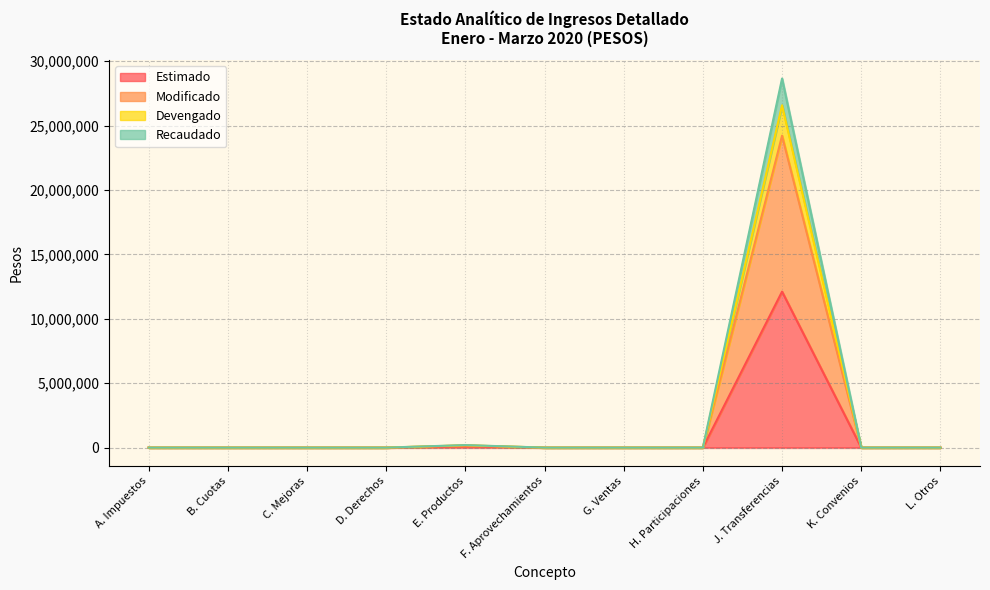

List the labels in order of Devengado value, smallest first.

A. Impuestos, B. Cuotas, C. Mejoras, D. Derechos, F. Aprovechamientos, G. Ventas, H. Participaciones, K. Convenios, L. Otros, E. Productos, J. Transferencias